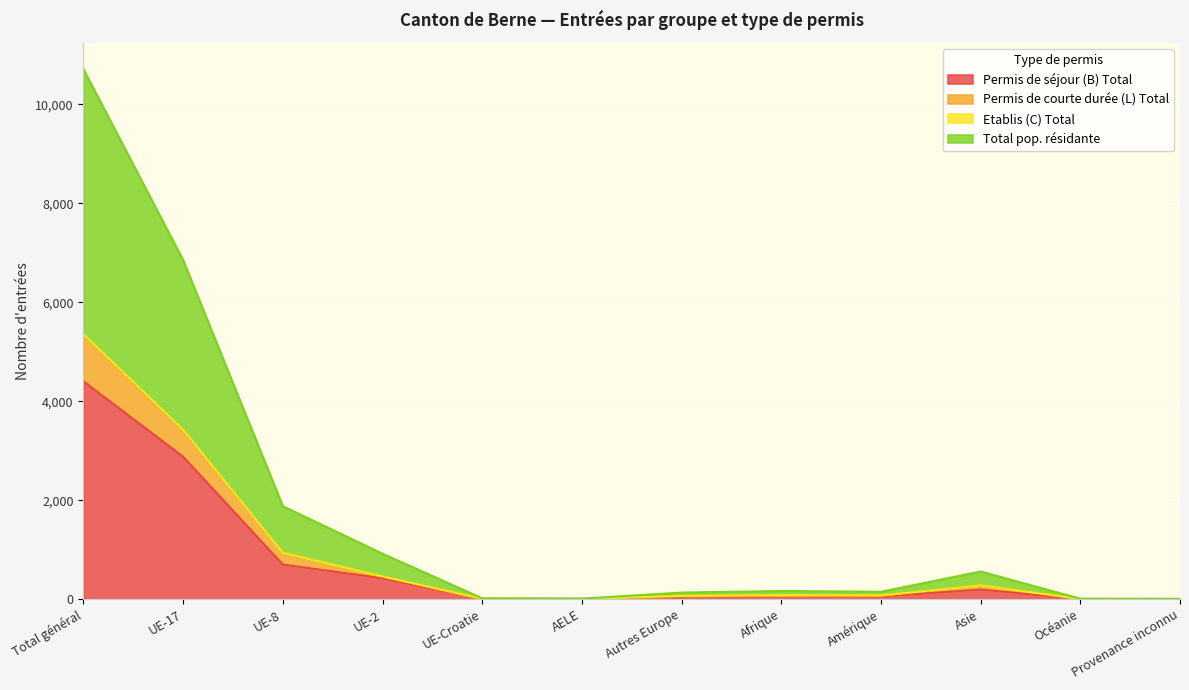

True or false: Permis de courte durée (L) Total and Total pop. résidante cross at least once.

False